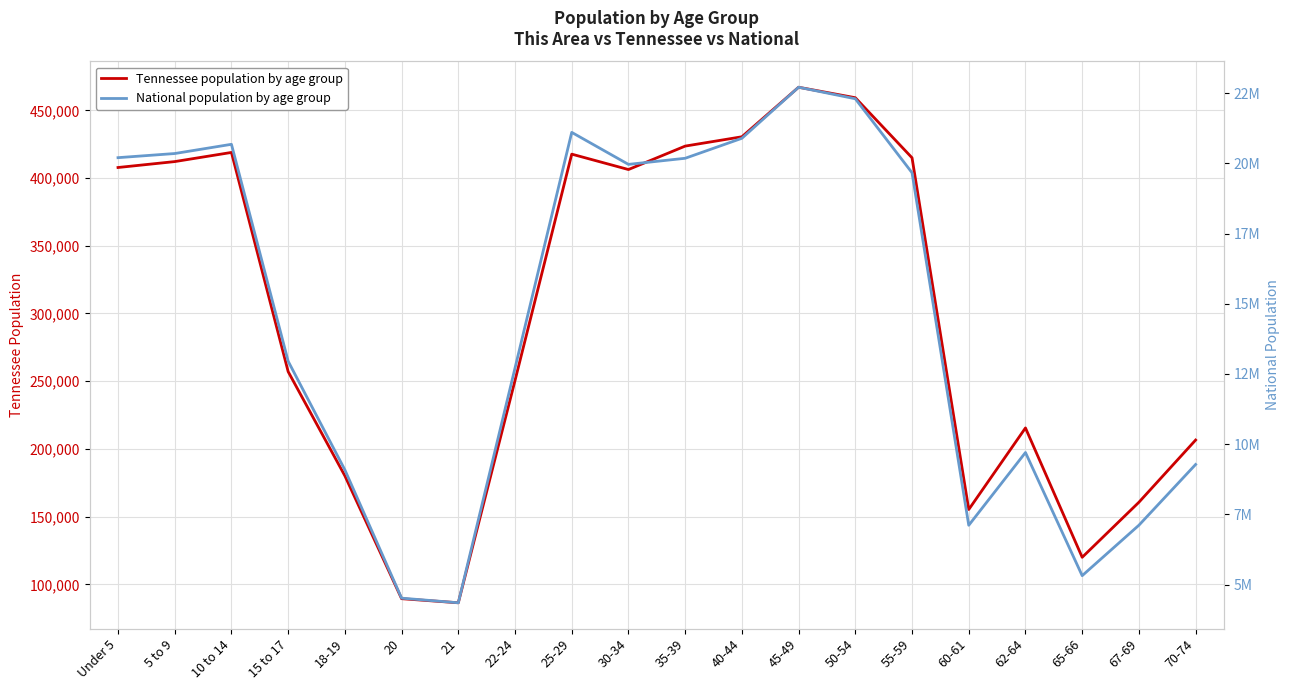

At which category does National population by age group reach its first local valley?

21